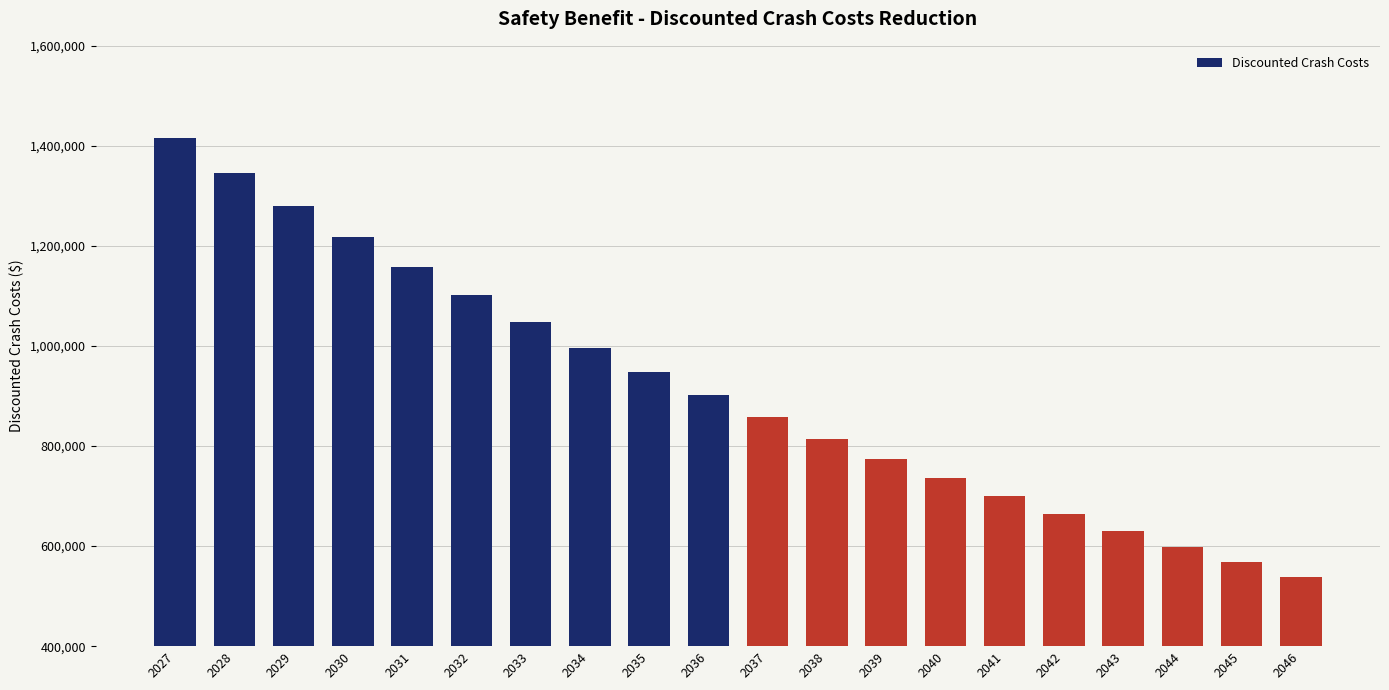

Reading left to right, list all the values displayed in this chart.

1416412	1346797	1280661	1217824	1158119	1101387	1047477	996246	947559	901286	857175	815073	774893	736551	700000	665000	631000	599000	568000	539000